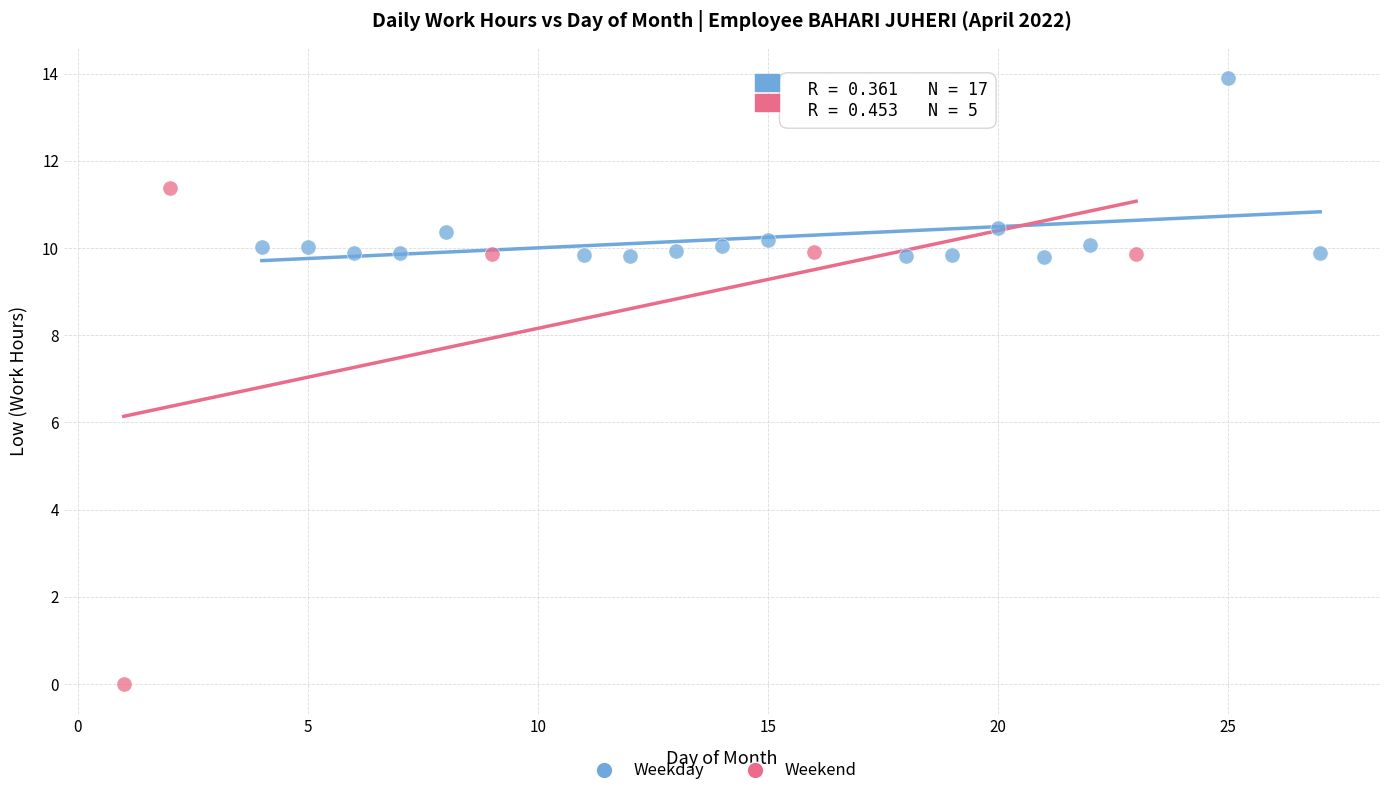

Which series has the widest spread of Y values?

Weekend